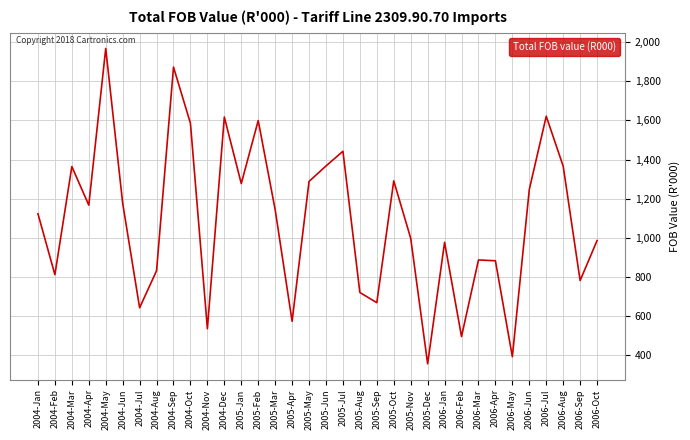

Which has a higher value, 2004-Sep or 2005-Jan?

2004-Sep